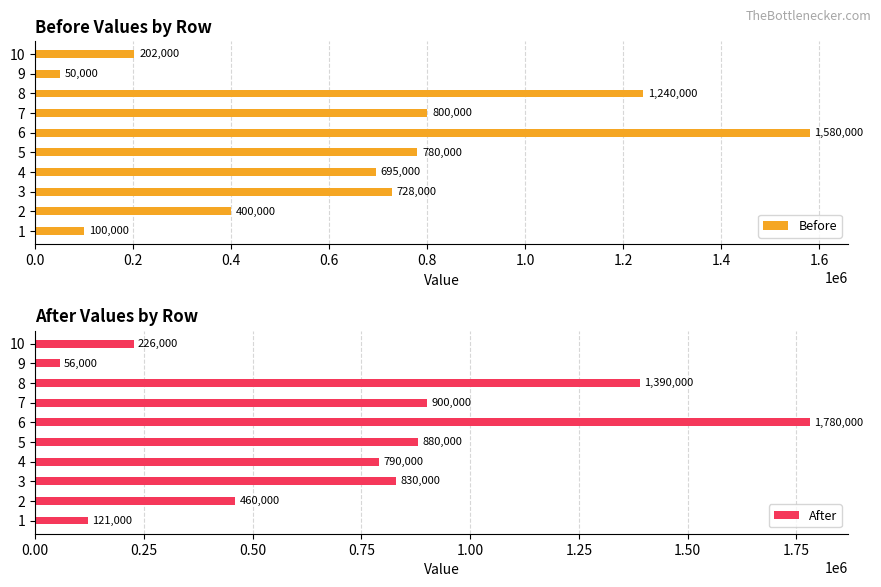

What is the minimum value for Before?

50000